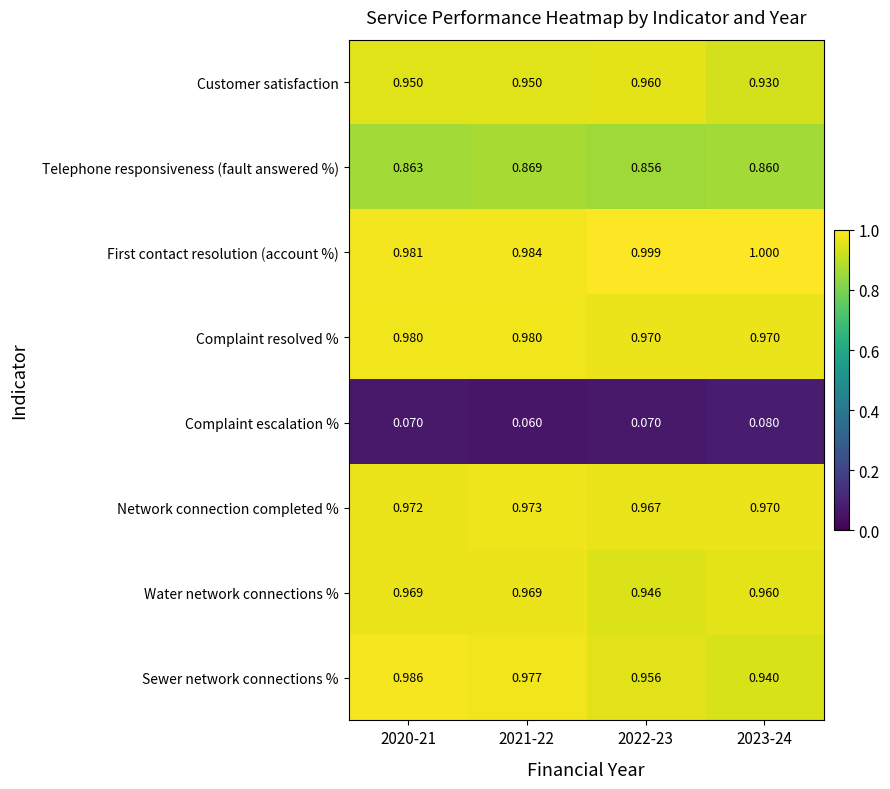

Which series has the largest total across all categories?

First contact resolution (account %)